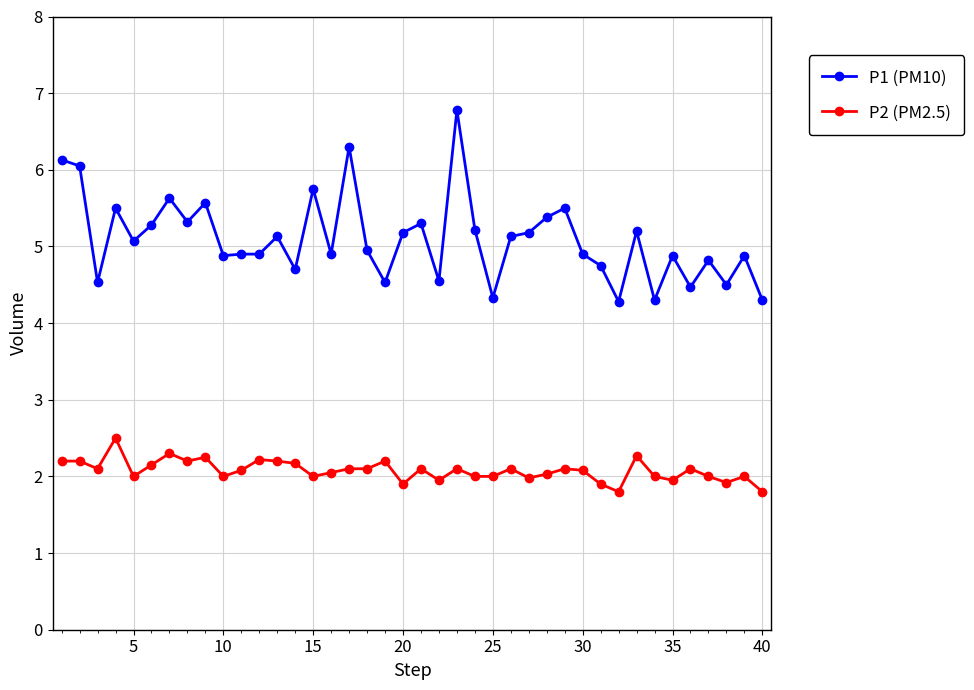

True or false: P2 (PM2.5) and P1 (PM10) intersect in this chart.

False